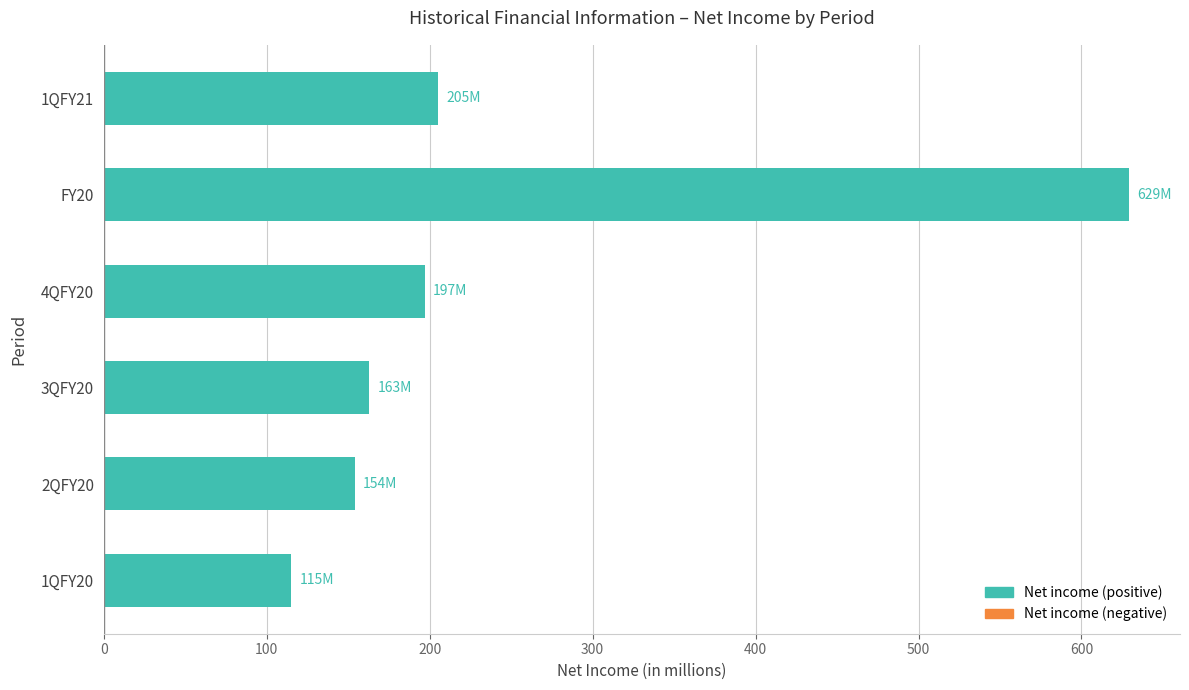

What is the smallest value displayed?

115